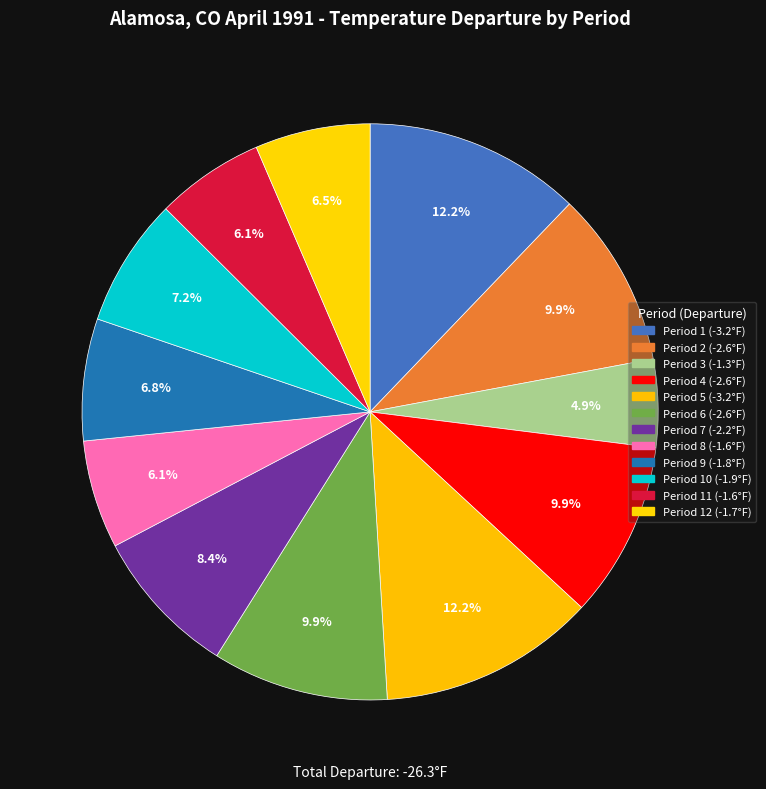

Count the number of slices in the pie.

12